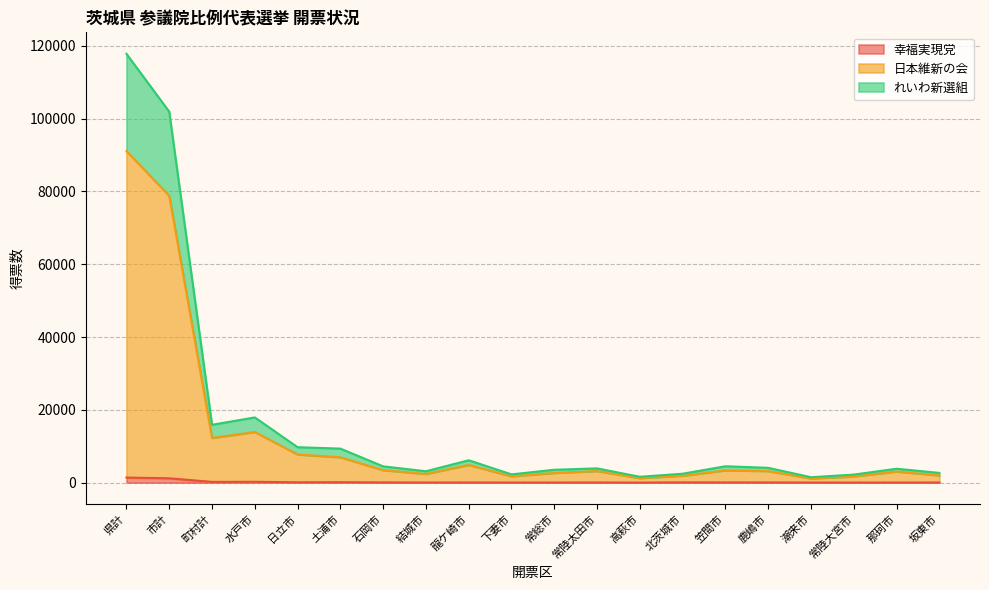

The value of れいわ新選組 at 高萩市 is 2231. True or false?

False